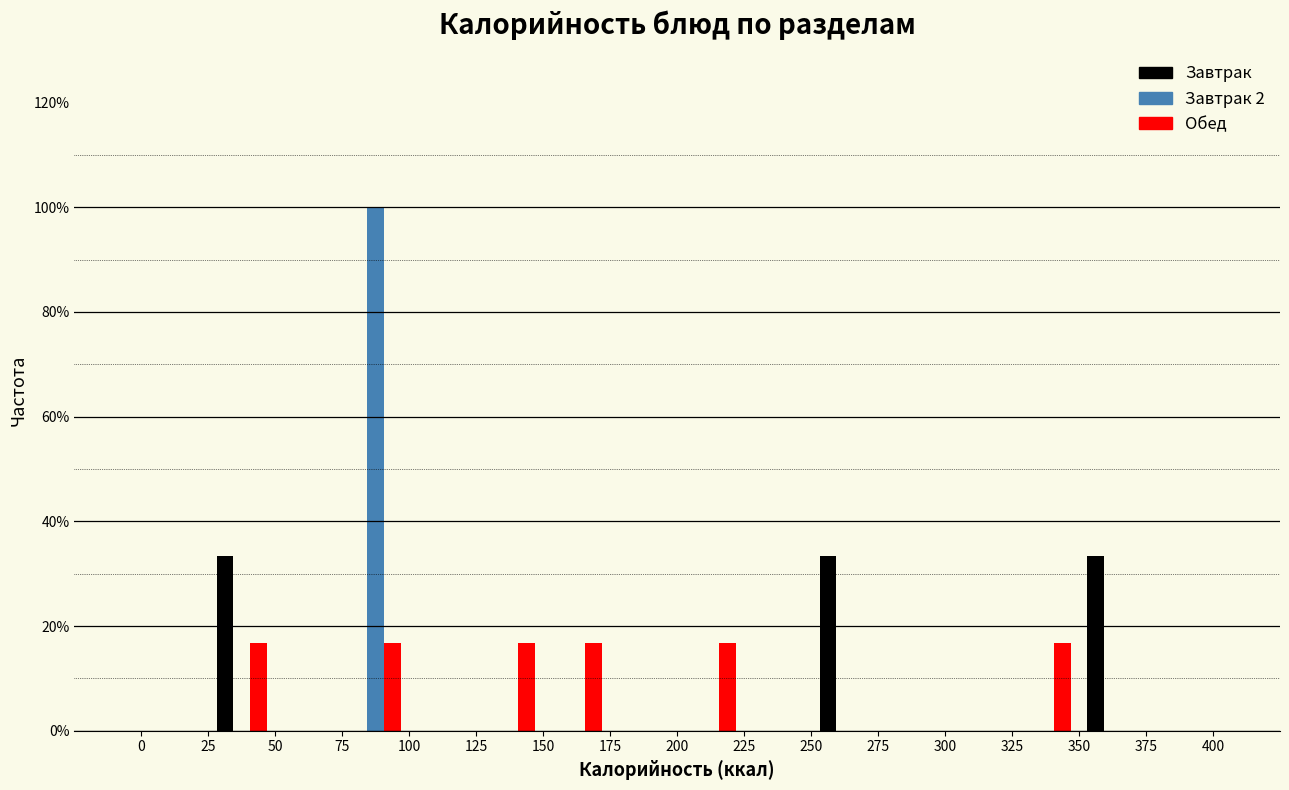

In the Завтрак 2 series, which range on the x-axis has the tallest bar?

75 to 100